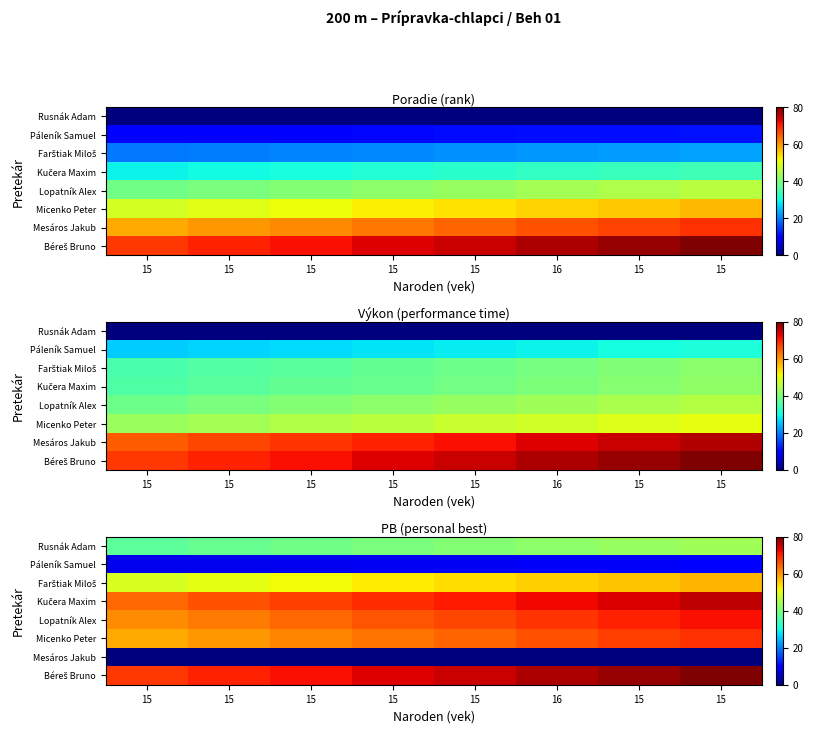

List the labels in order of Rusnák Adam value, smallest first.

15, 15, 15, 15, 15, 16, 15, 15